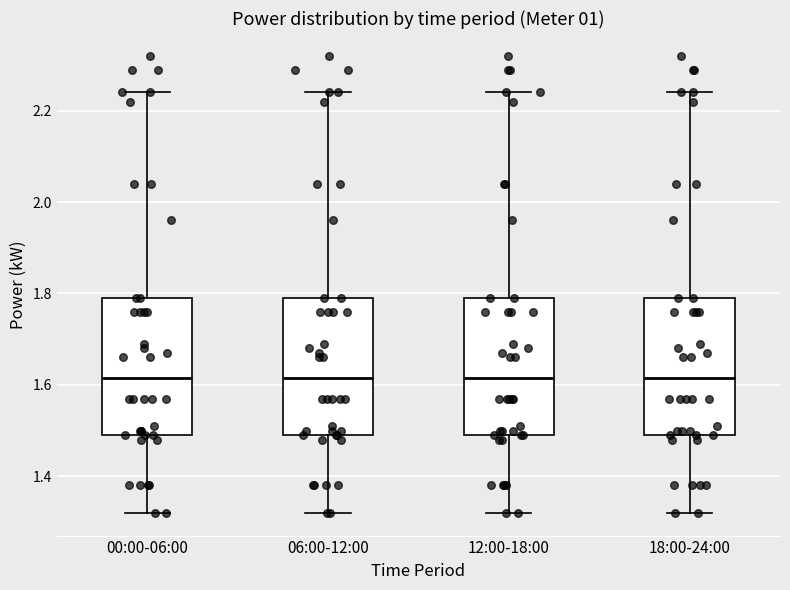

Reading left to right, read every box against the y-axis: the position of its median line, the range the box covers, and the ends of its whiskers. The values are not printed on the chart, so give them approximately, as read against the axis.

00:00-06:00: median 1.62, box 1.50 to 1.80, whiskers 1.32 to 2.24
06:00-12:00: median 1.62, box 1.50 to 1.80, whiskers 1.32 to 2.24
12:00-18:00: median 1.62, box 1.50 to 1.80, whiskers 1.32 to 2.24
18:00-24:00: median 1.62, box 1.50 to 1.80, whiskers 1.32 to 2.24